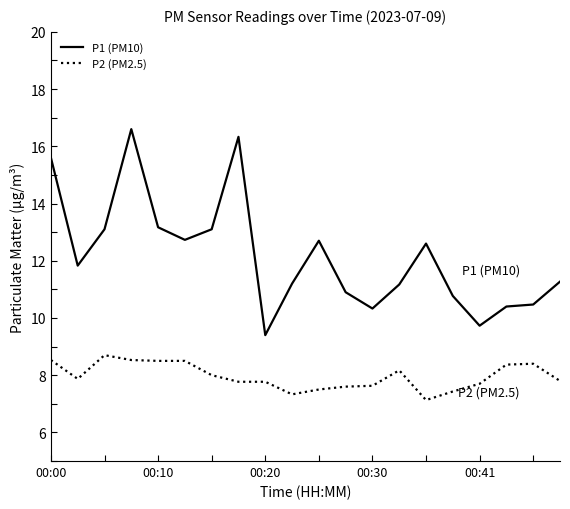

How many series are shown in this chart?

2